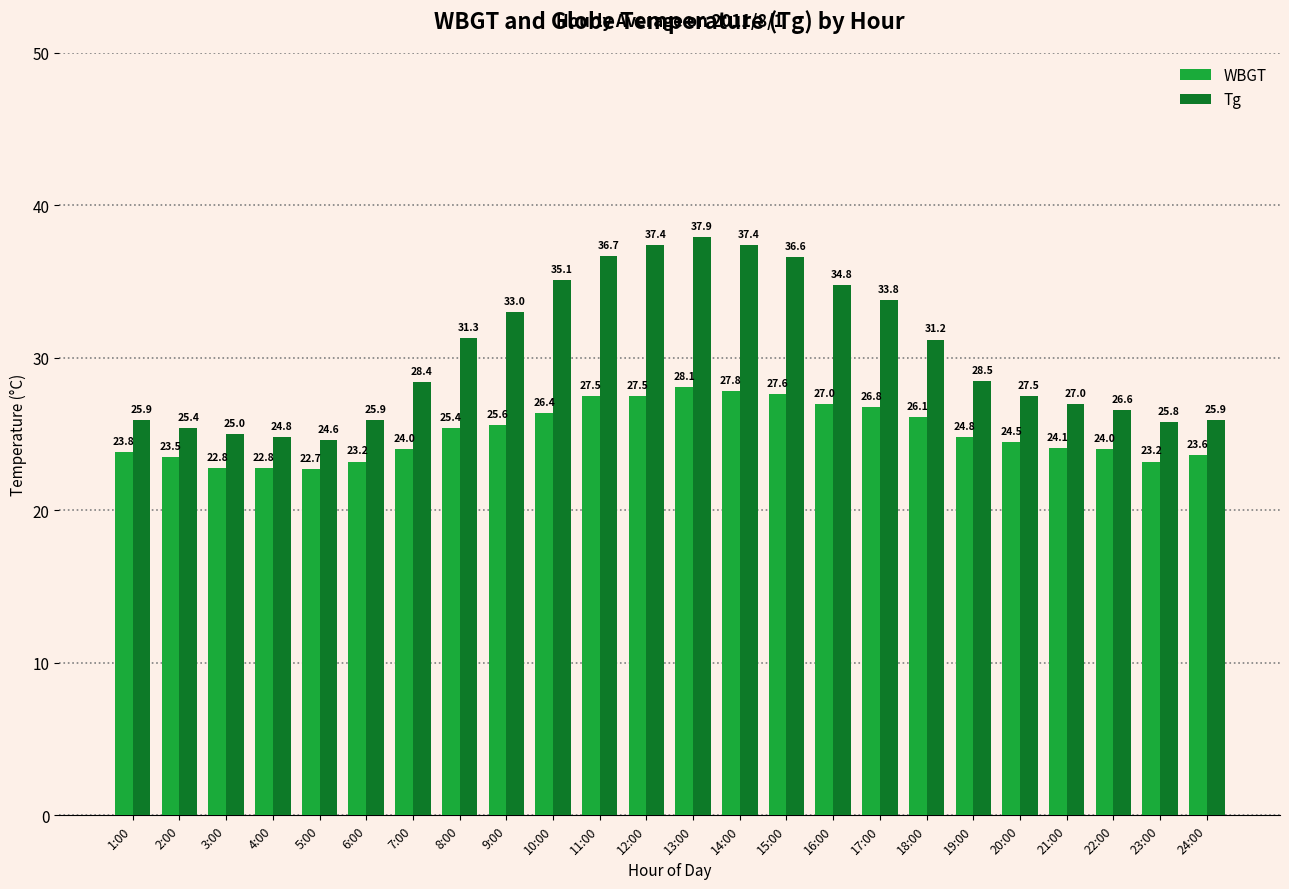

Is the value of Tg at 18:00 greater than the value of WBGT at 3:00?

Yes